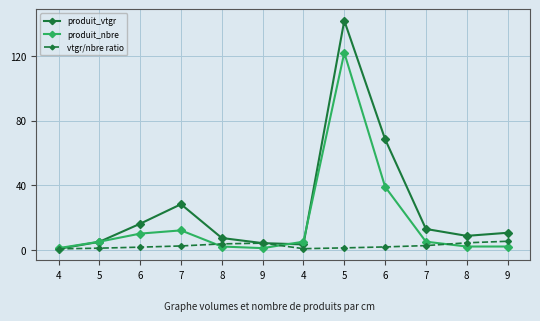

Does the chart have visible grid lines?

Yes